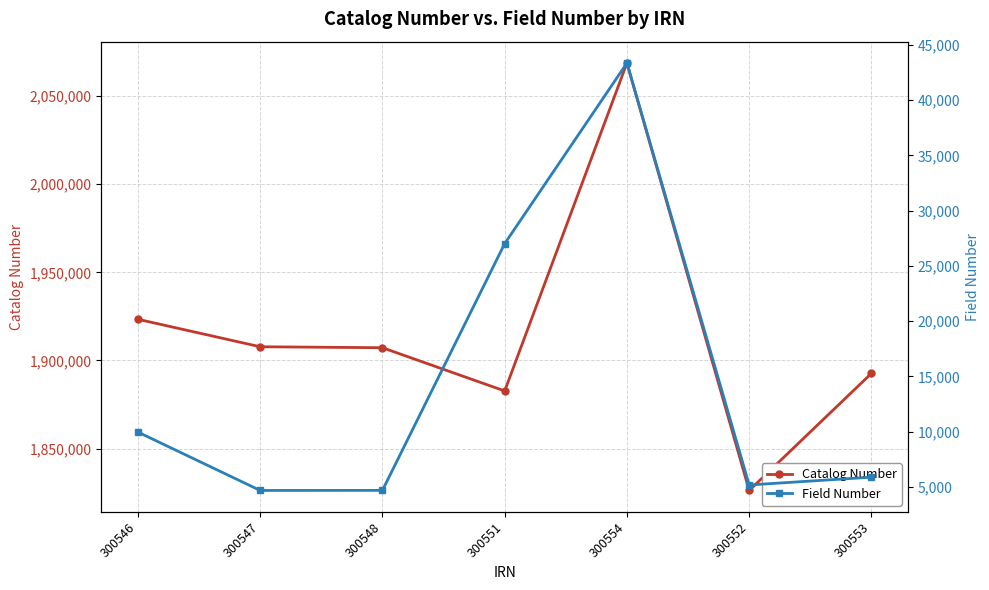

True or false: Field Number has more than 0 points higher than both neighbors.

True